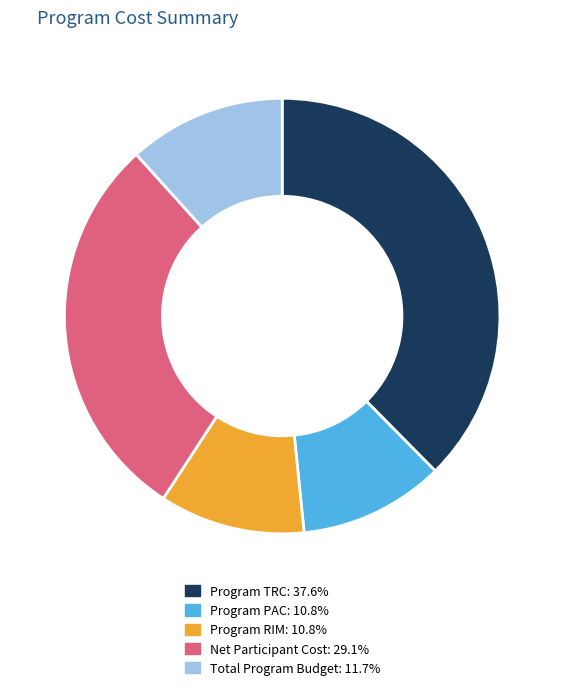

Is there any slice that represents more than half of the pie?

No